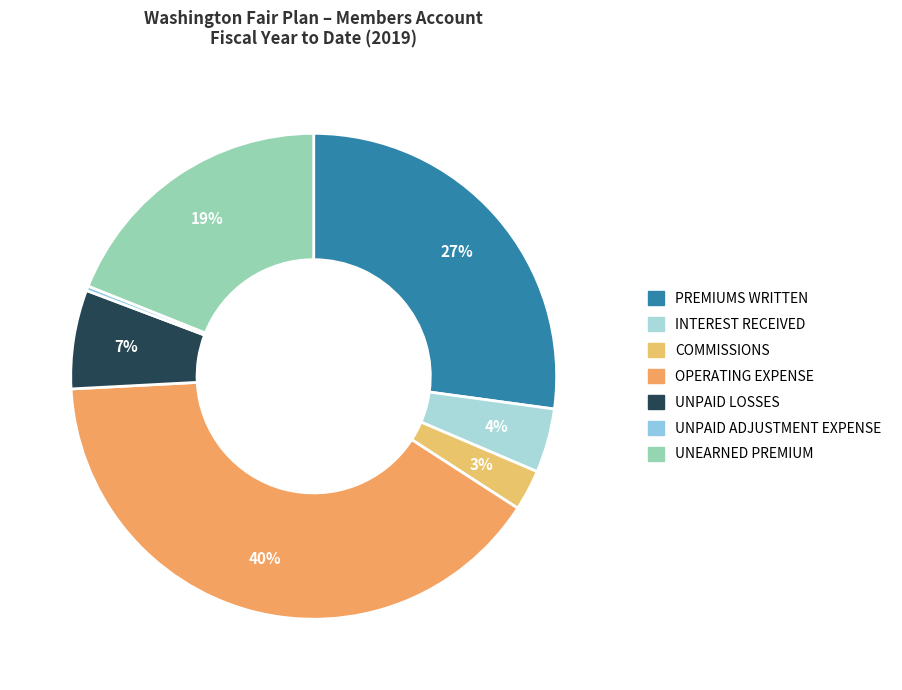

Rank the categories by value from highest to lowest.

OPERATING EXPENSE, PREMIUMS WRITTEN, UNEARNED PREMIUM, UNPAID LOSSES, INTEREST RECEIVED, COMMISSIONS, UNPAID ADJUSTMENT EXPENSE